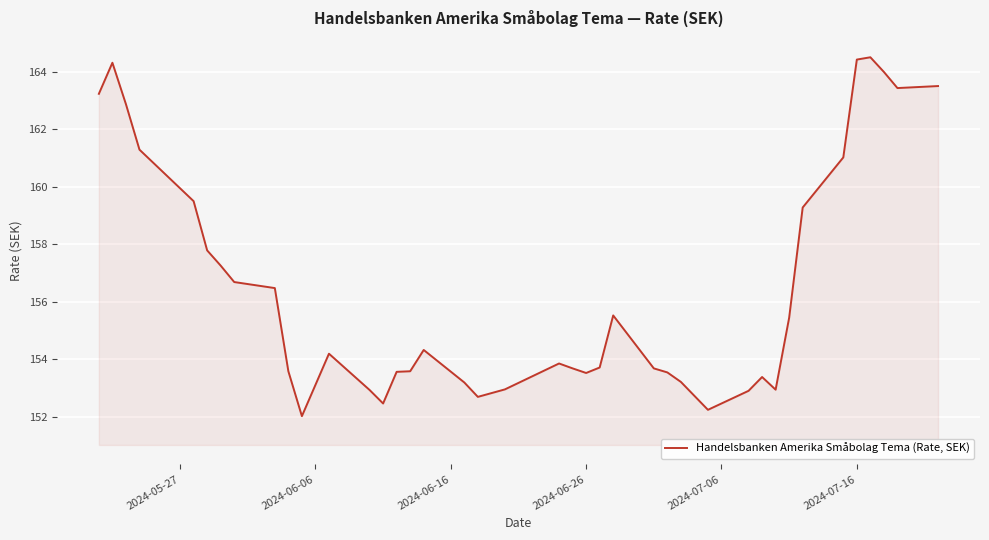

What is the smallest value displayed?

152.0